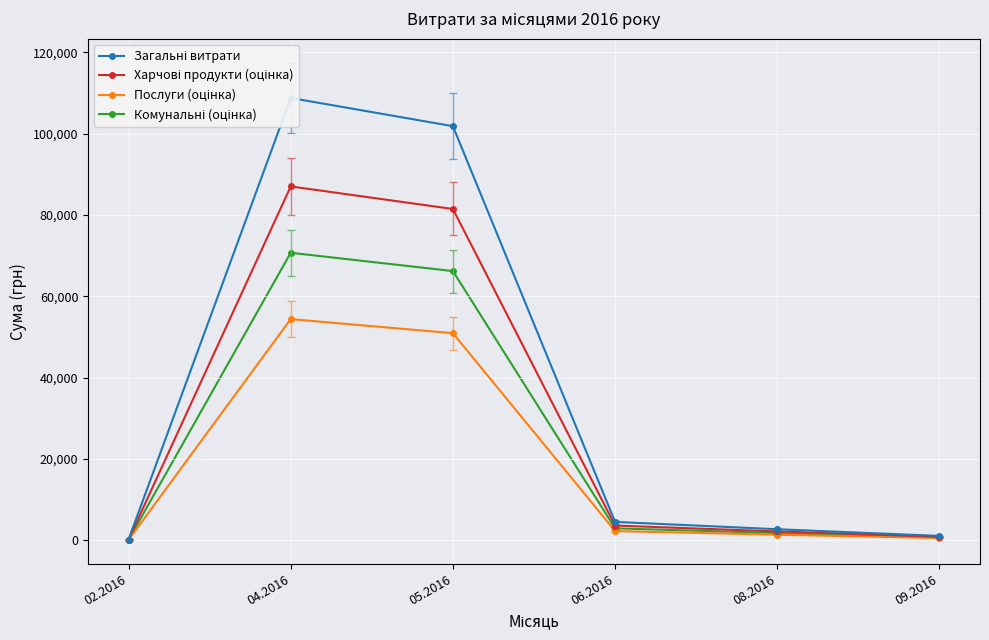

What is the total value across all series at 04.2016?

320825.7